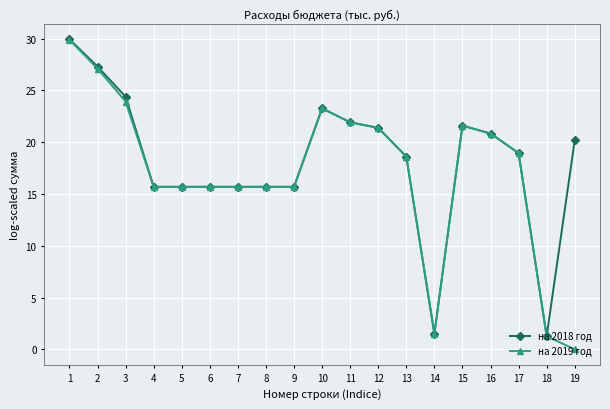

At which label does на 2019 год reach its minimum?

19